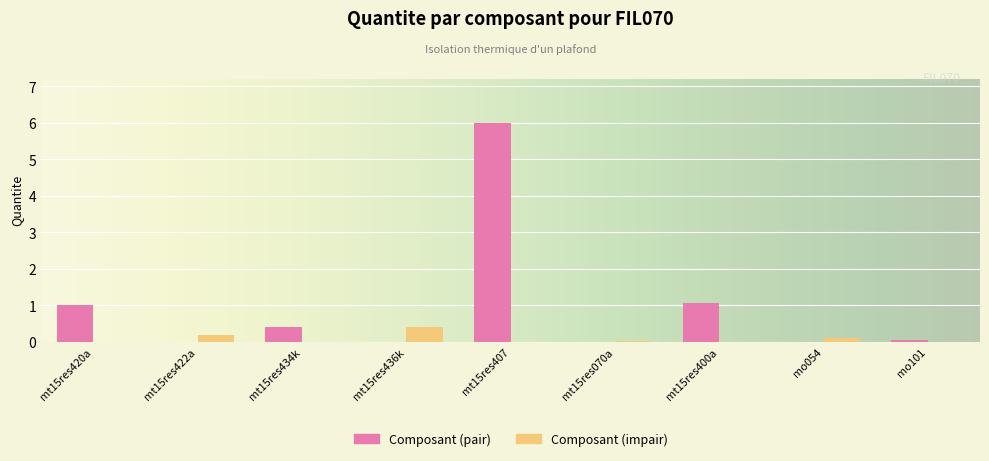

Count the number of data series in this chart.

2